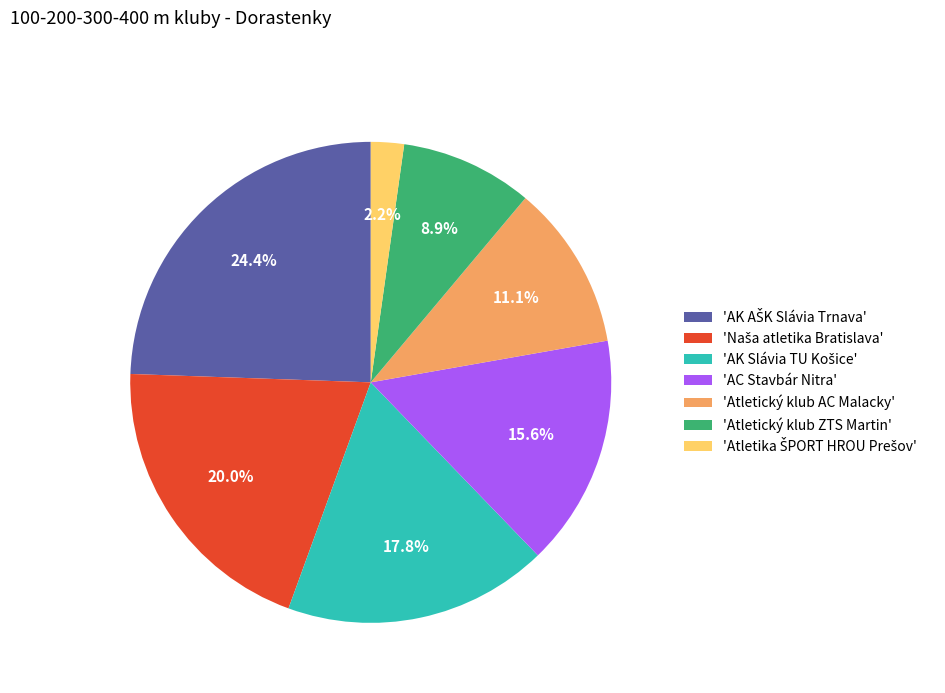

Is there a majority slice in this chart?

No